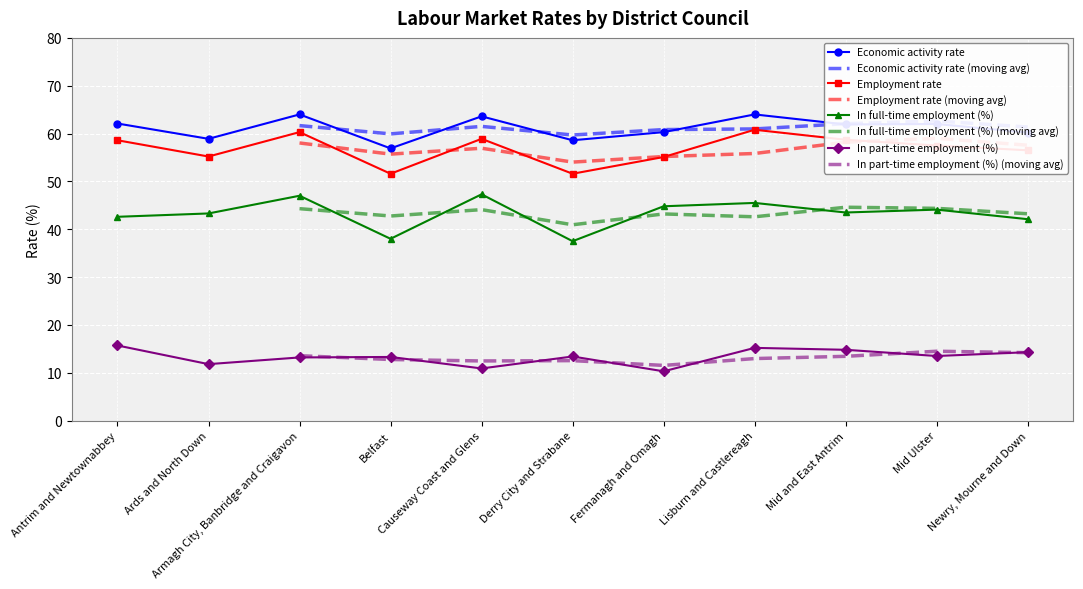

At how many categories does at least one series exceed 56?

11